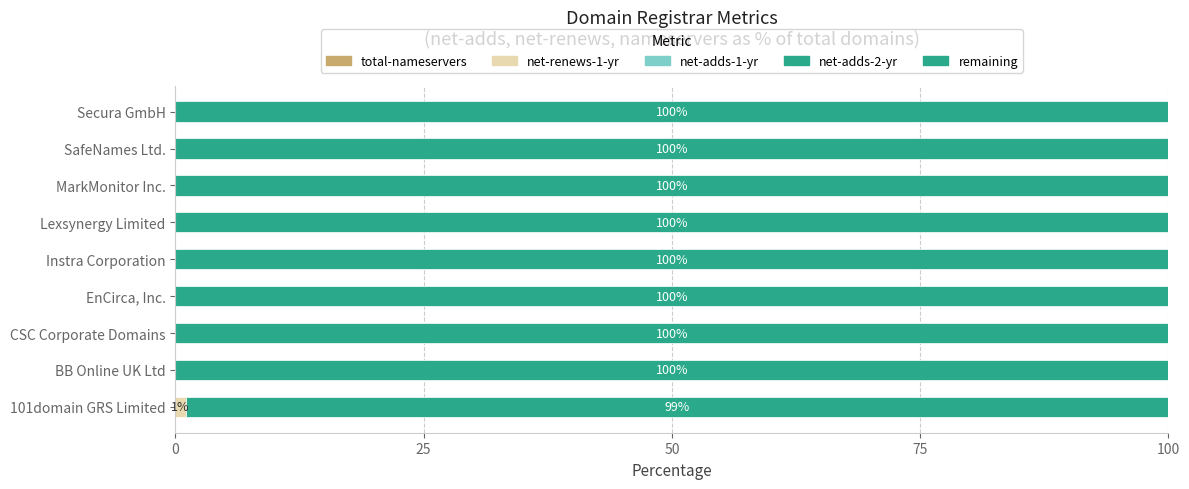

Count the number of data series in this chart.

2